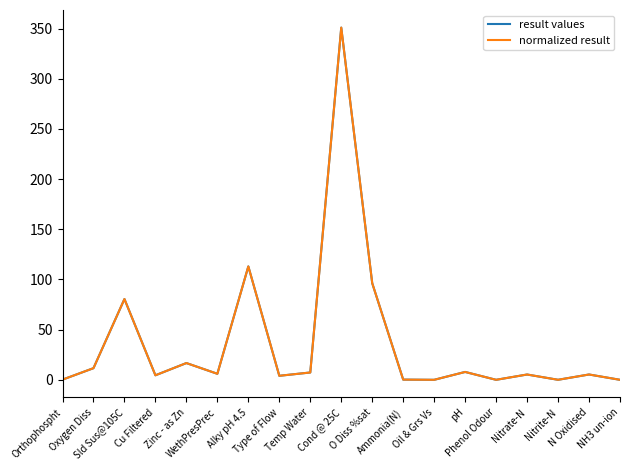

Does the chart have visible grid lines?

No